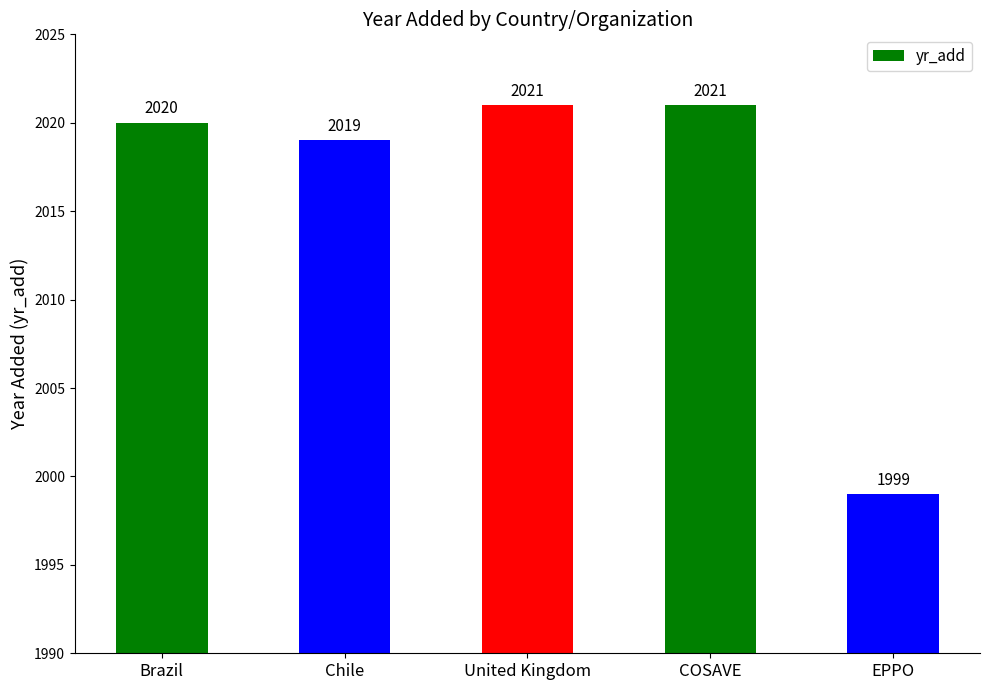

How many series are shown in this chart?

1